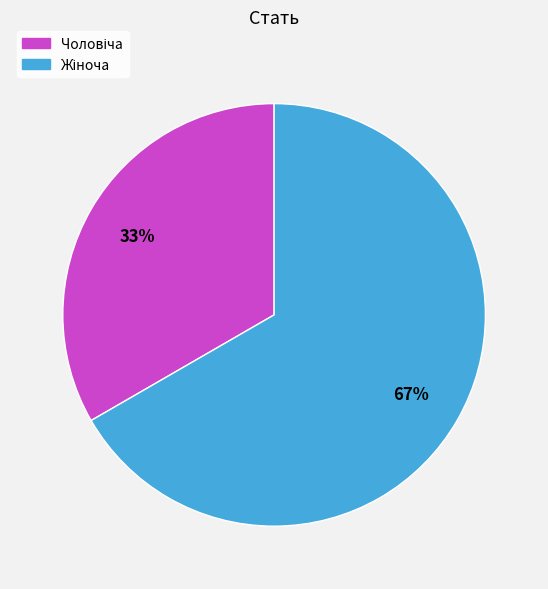

Does any single category account for the majority?

Yes